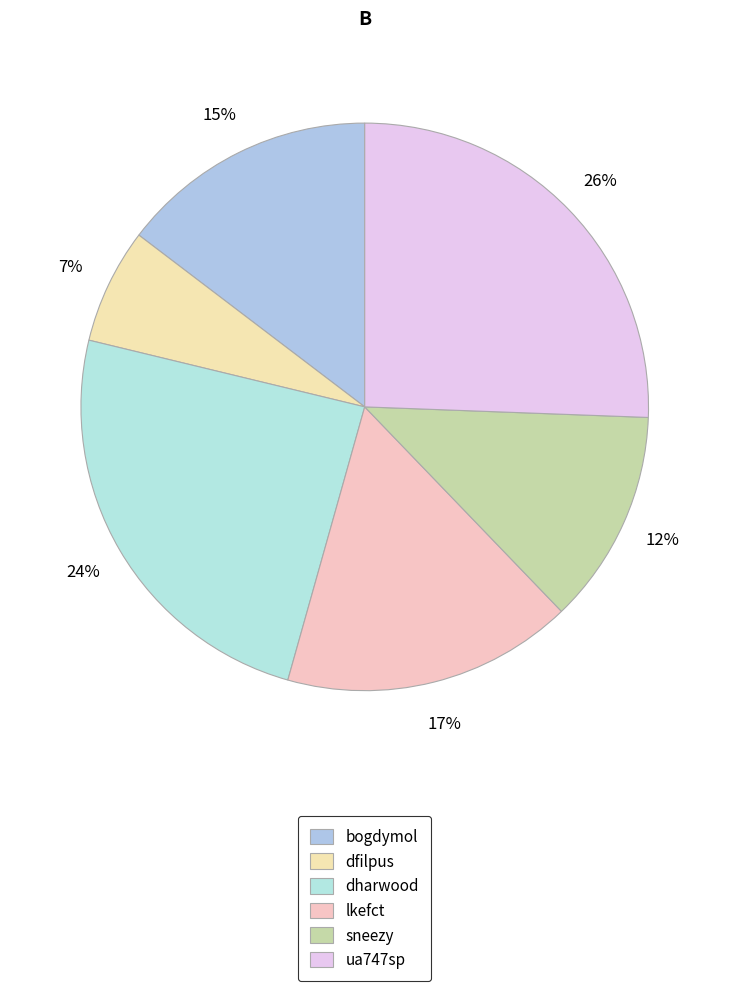

To the nearest percent, what percentage of the pie is ua747sp?

26%